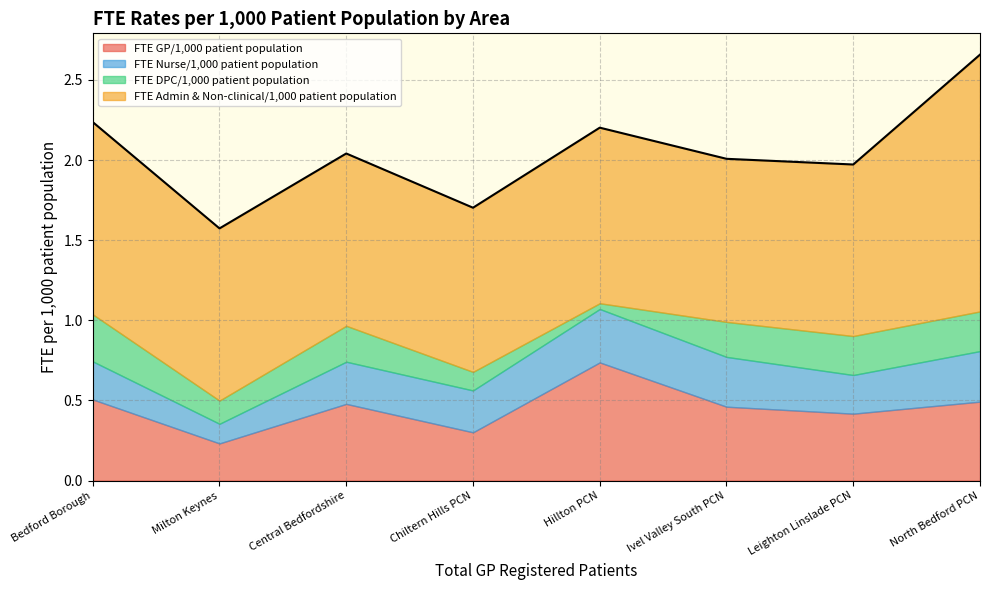

What is the difference between the maximum and second lowest values in the FTE DPC/1,000 patient population series?

0.2